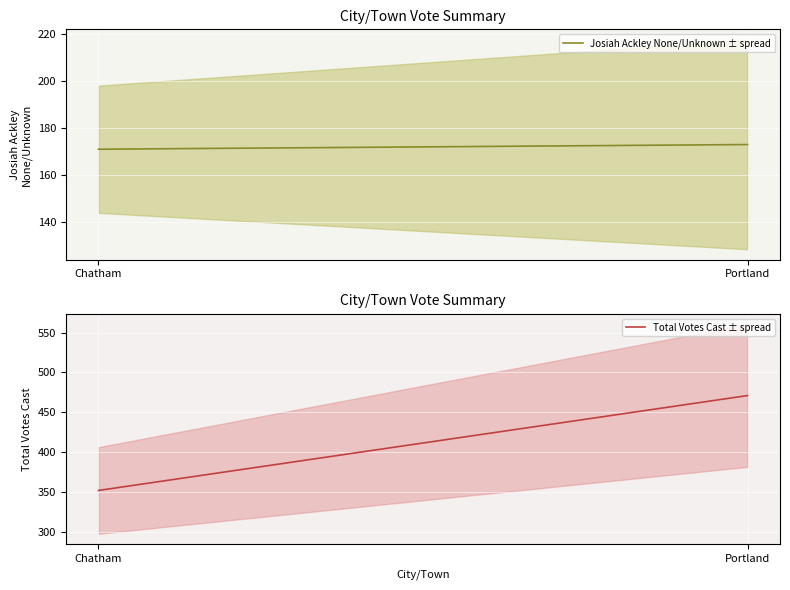

At Chatham, list the series in order from largest to smallest.

Total Votes Cast ± spread, Josiah Ackley None/Unknown ± spread